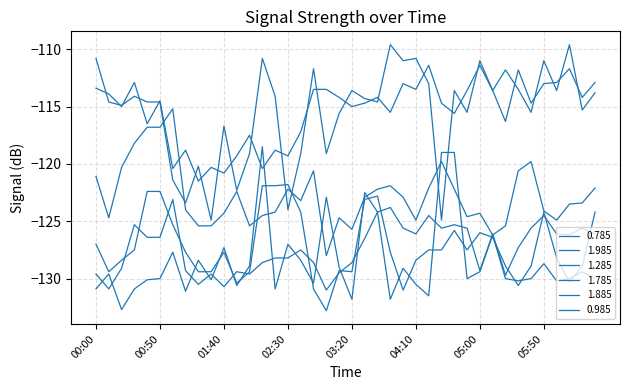

Does the chart have visible grid lines?

Yes